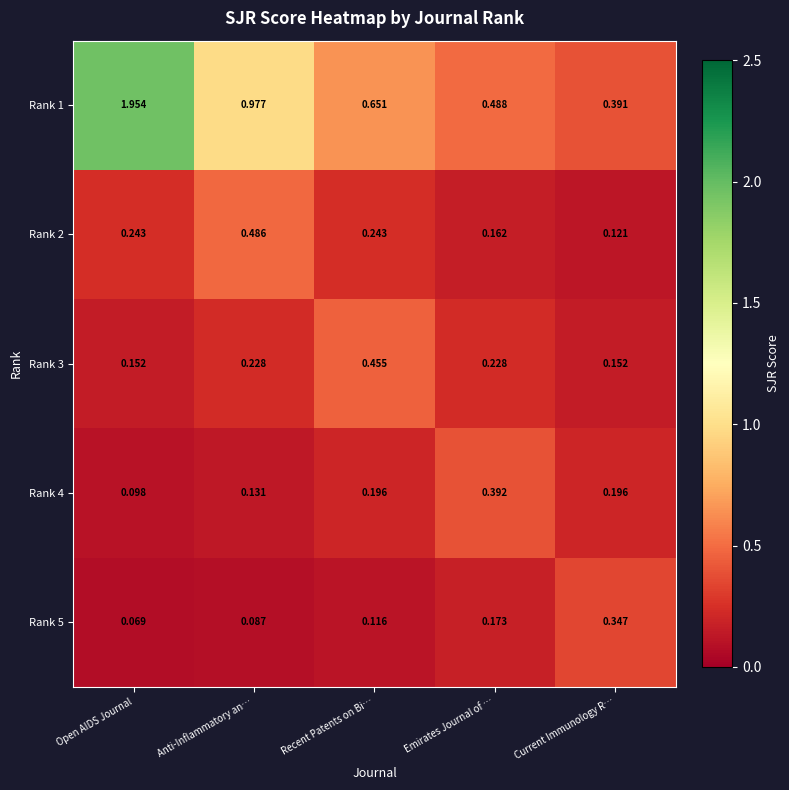

Rank the categories by Rank 5 value from lowest to highest.

Open AIDS Journal, Anti-Inflammatory an…, Recent Patents on Bi…, Emirates Journal of …, Current Immunology R…